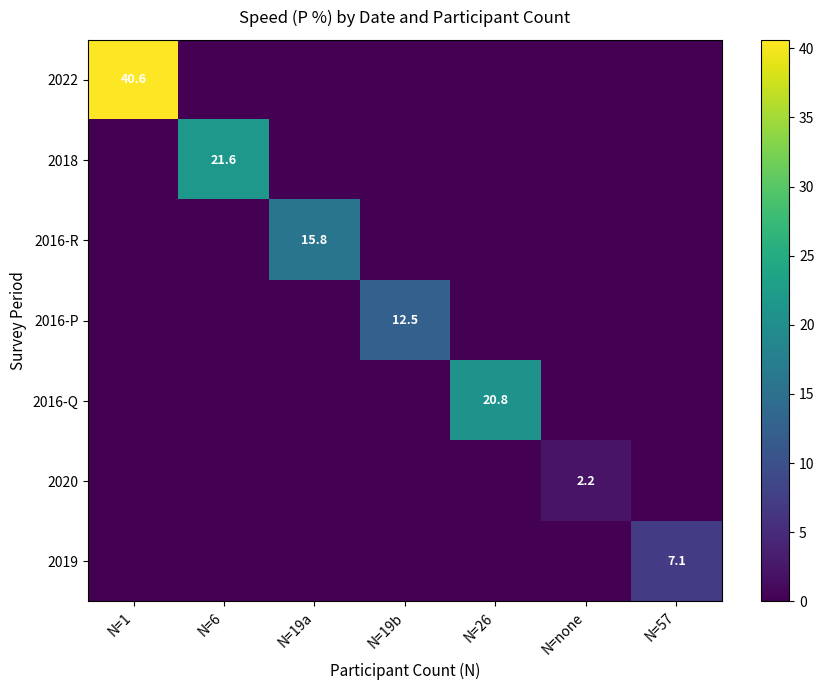

The value of 2019 at N=57 is 7.1. True or false?

True